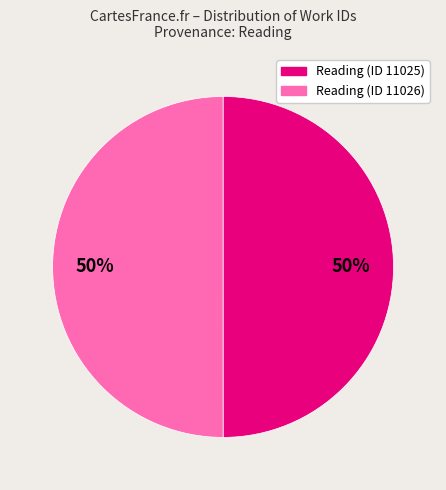

To the nearest percent, what is the average slice percentage?

50%